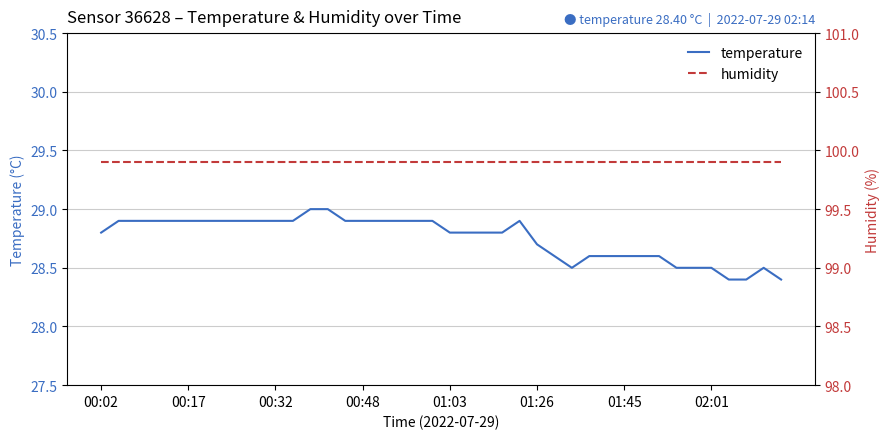

What is the maximum value for temperature?

29.0